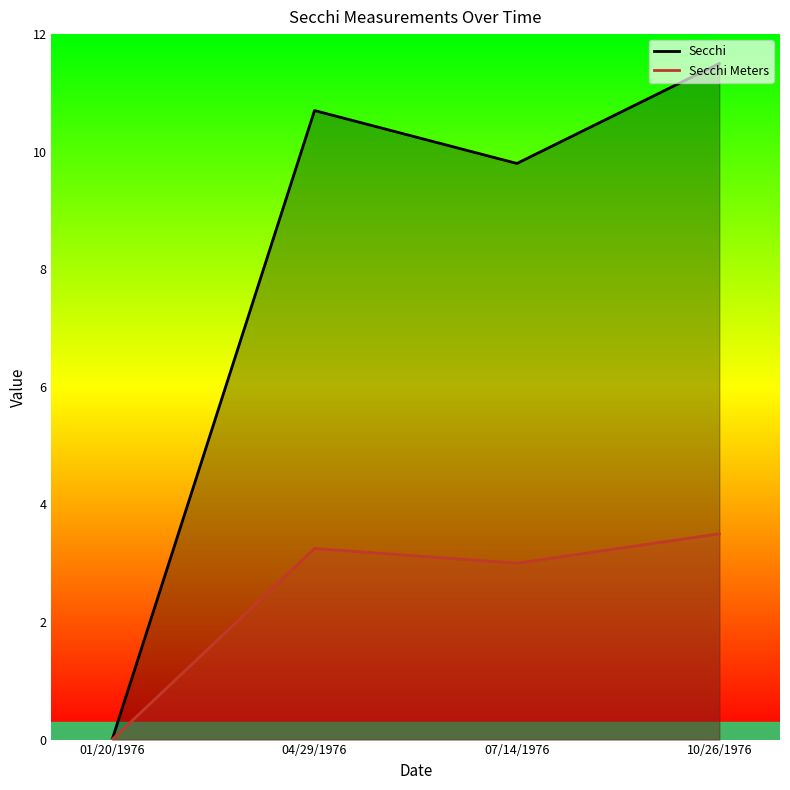

What is the difference between the second highest and minimum values in the Secchi series?

10.7